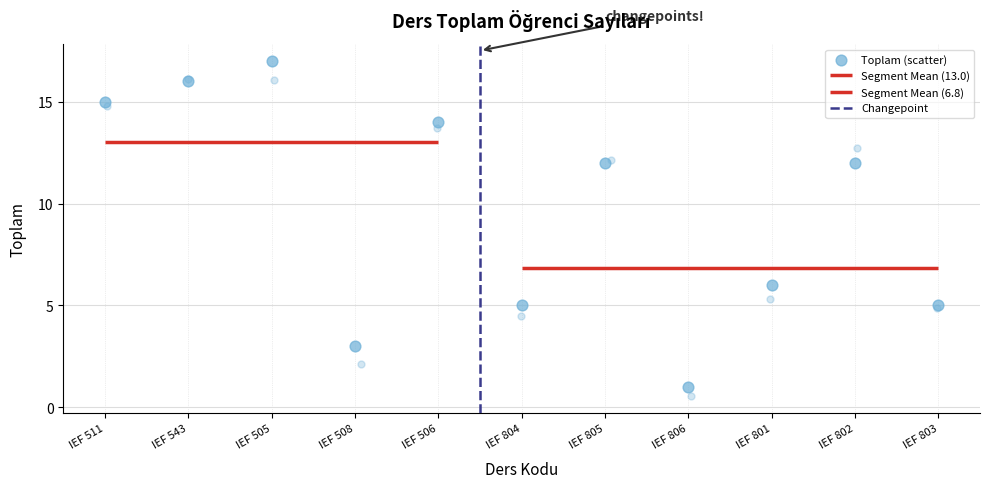

Which has a higher value, IEF 508 or IEF 801?

IEF 801